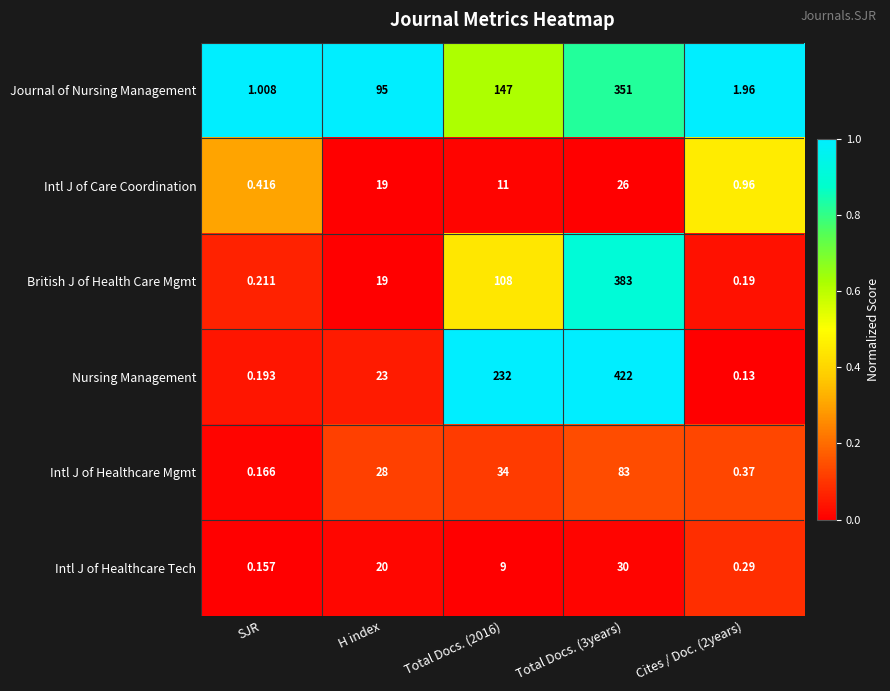

Where does the Intl J of Care Coordination series first go above 11?

H index